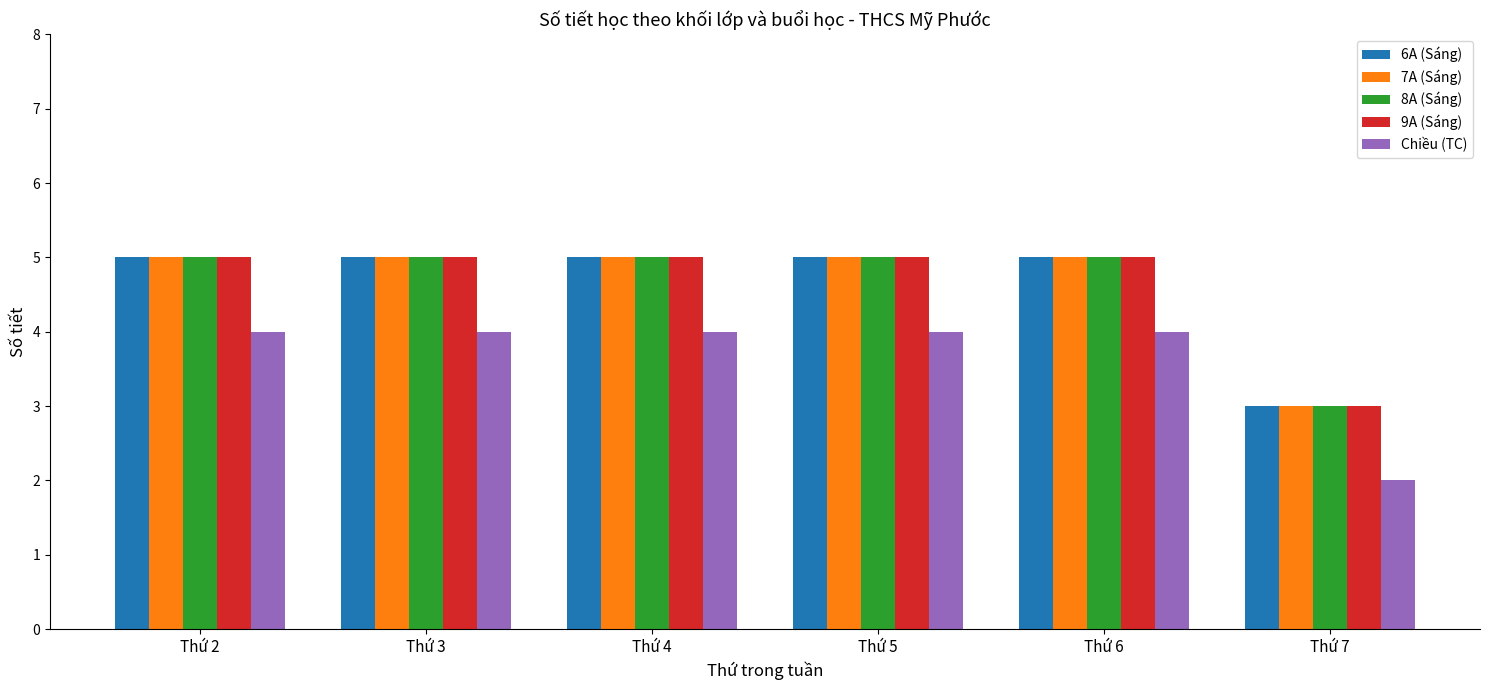

Is it true that Chiều (TC) equals 4 at Thứ 2?

True